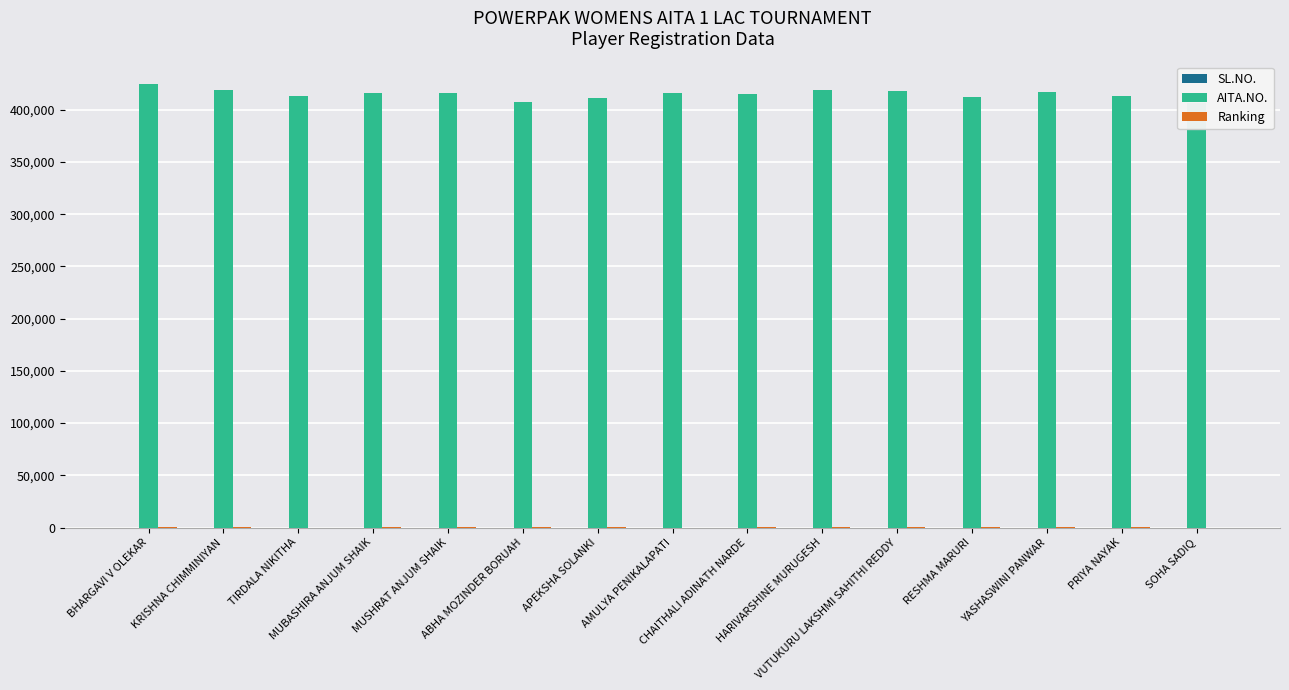

Which has a higher value, PRIYA NAYAK or MUBASHIRA ANJUM SHAIK?

PRIYA NAYAK